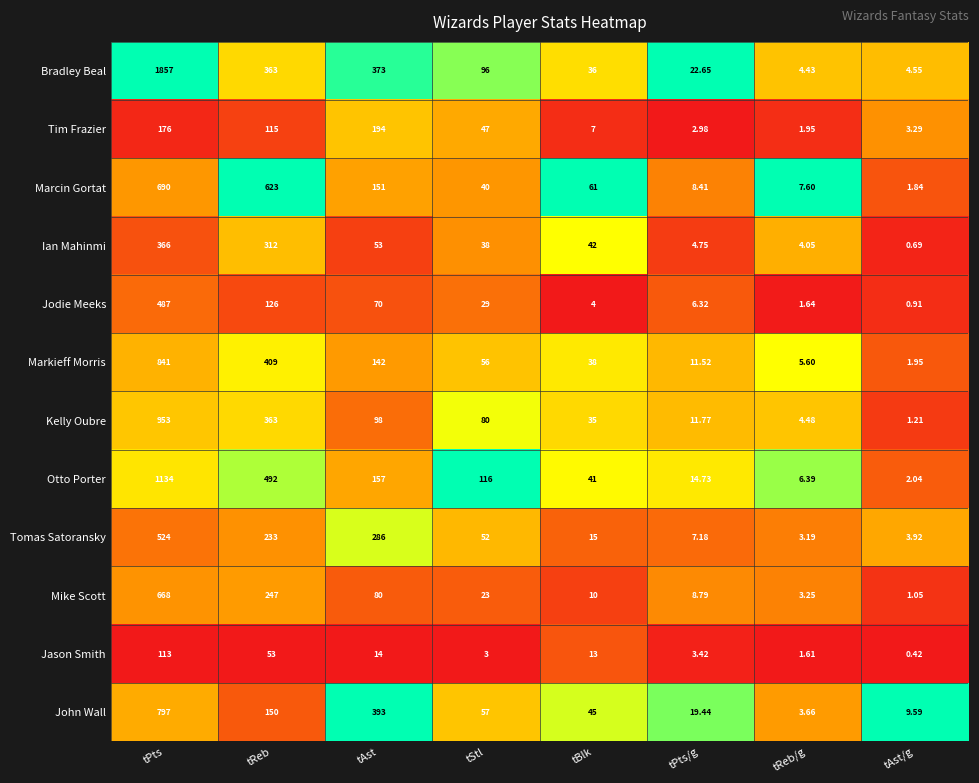

Count the number of categories in the chart.

8